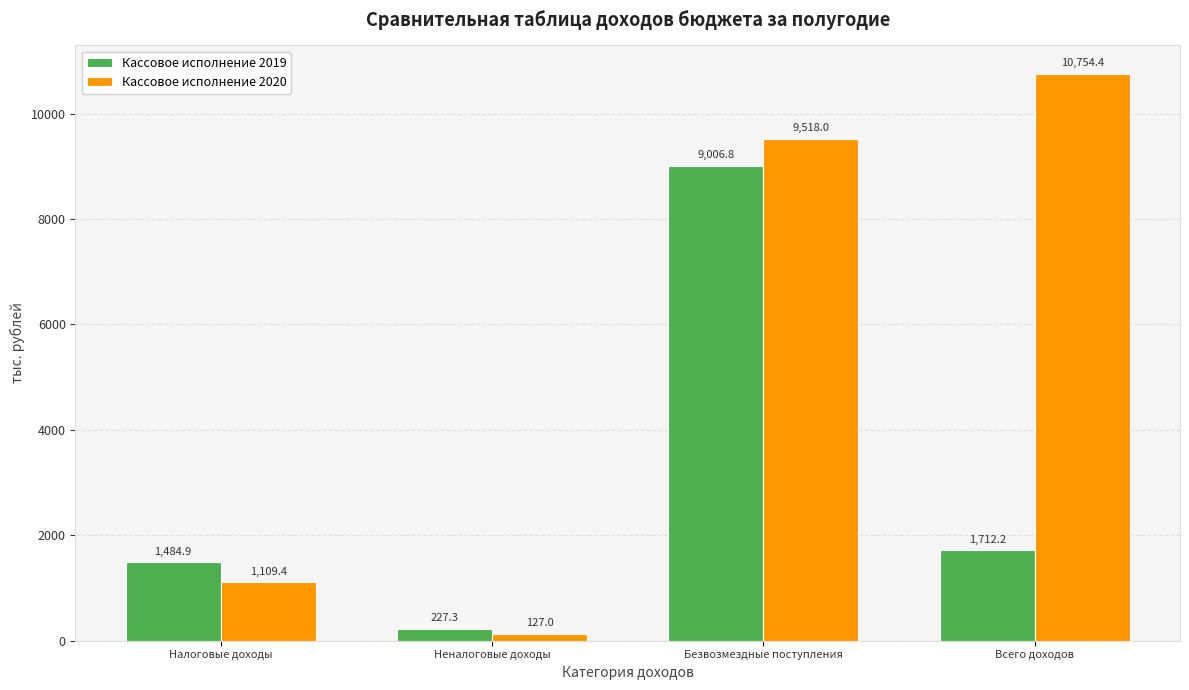

Reading right to left, transcribe all the data shown in this chart.

Кассовое исполнение 2019: Всего доходов=1712.2	Безвозмездные поступления=9006.8	Неналоговые доходы=227.3	Налоговые доходы=1484.9
Кассовое исполнение 2020: Всего доходов=10754.4	Безвозмездные поступления=9518.0	Неналоговые доходы=127.0	Налоговые доходы=1109.4